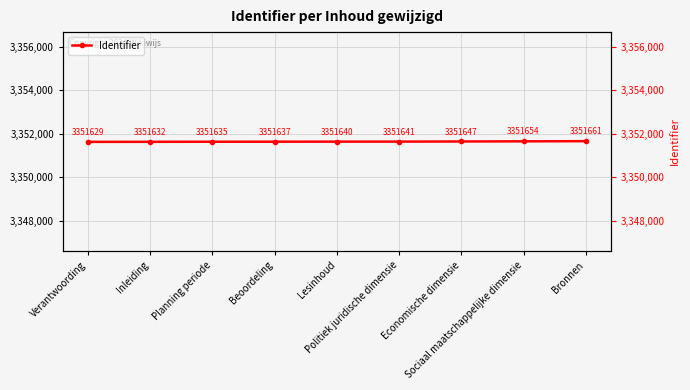

What position from the right is Lesinhoud?

5